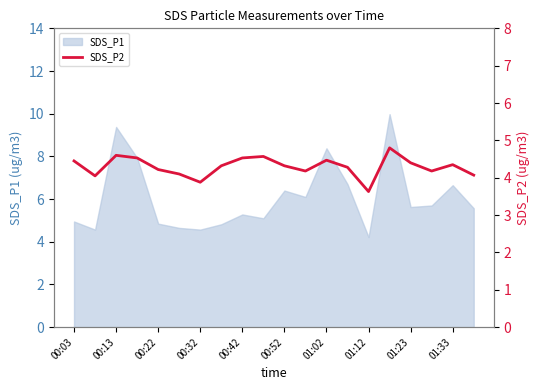

What is the smallest value displayed?

3.6